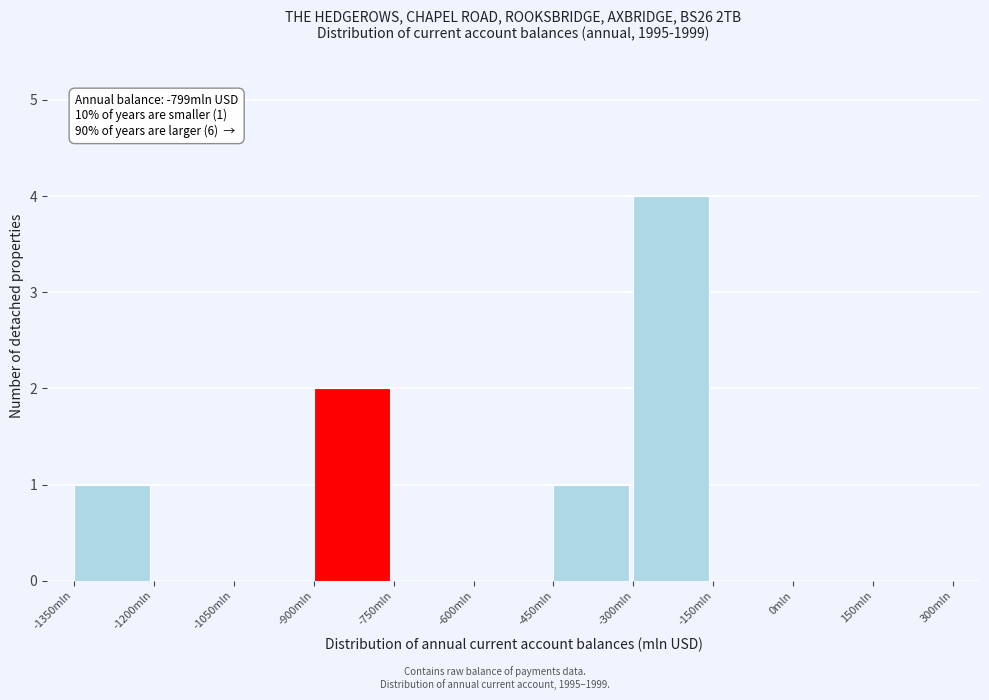

Over which range of the x-axis is the bar tallest?

-300 to -150